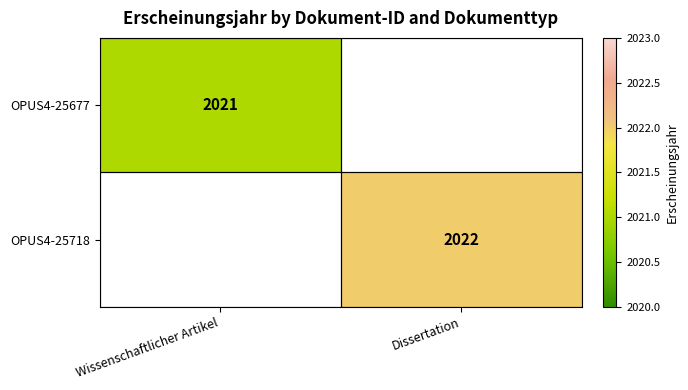

The value of OPUS4-25718 at Dissertation is 2022. True or false?

True